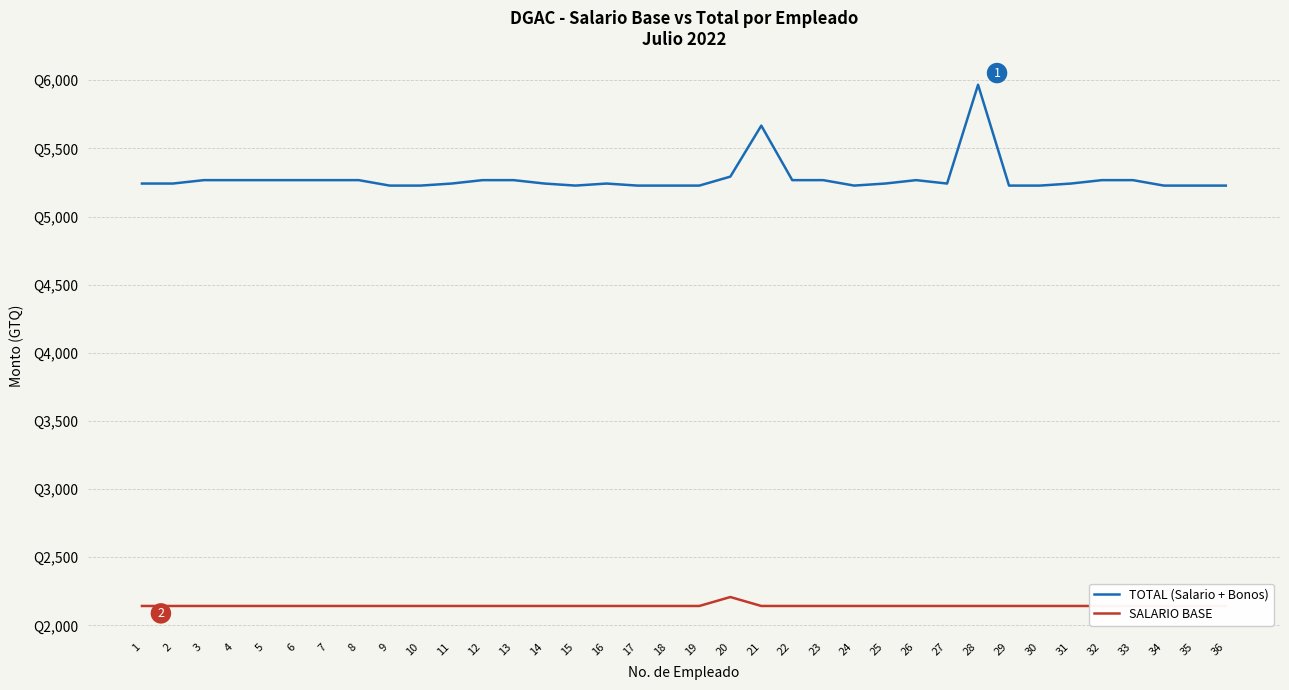

True or false: TOTAL (Salario + Bonos) and SALARIO BASE intersect in this chart.

False